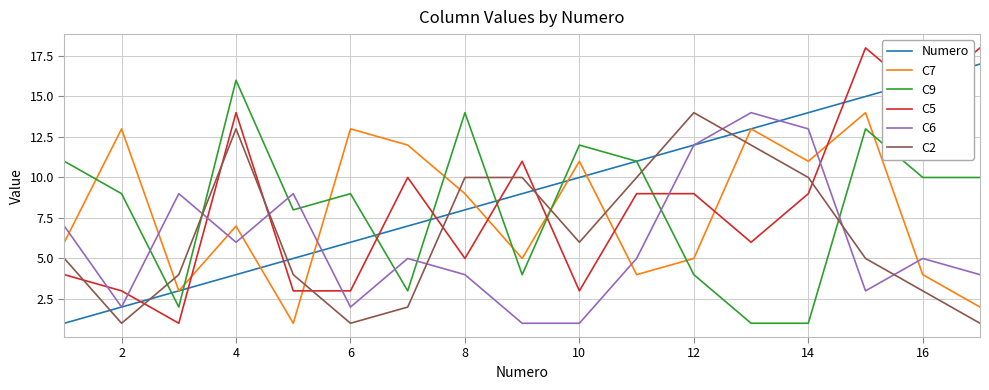

After their last crossing, which series has the higher values: C6 or C2?

C6